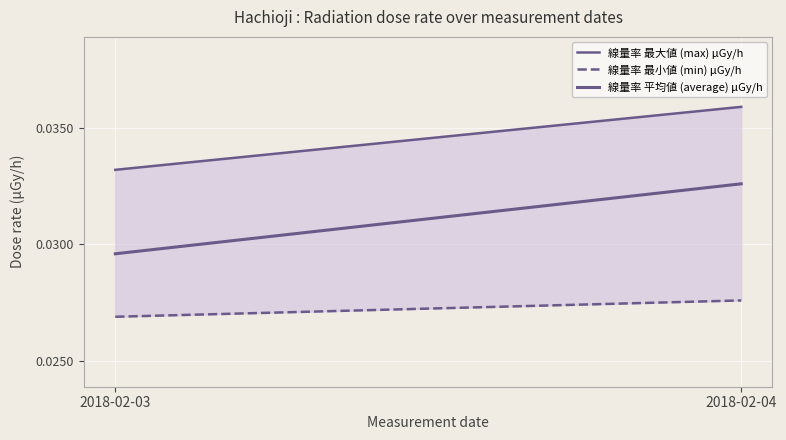

Rank the series by their average value, from highest to lowest.

線量率 最大値 (max) μGy/h, 線量率 平均値 (average) μGy/h, 線量率 最小値 (min) μGy/h